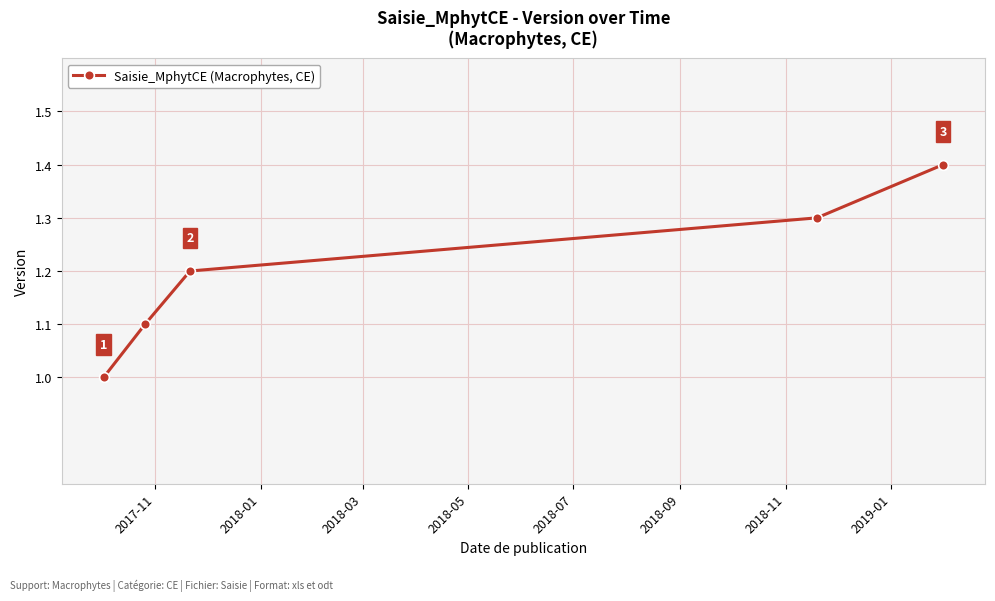

True or false: there are more than 0 points higher than both neighbors.

False